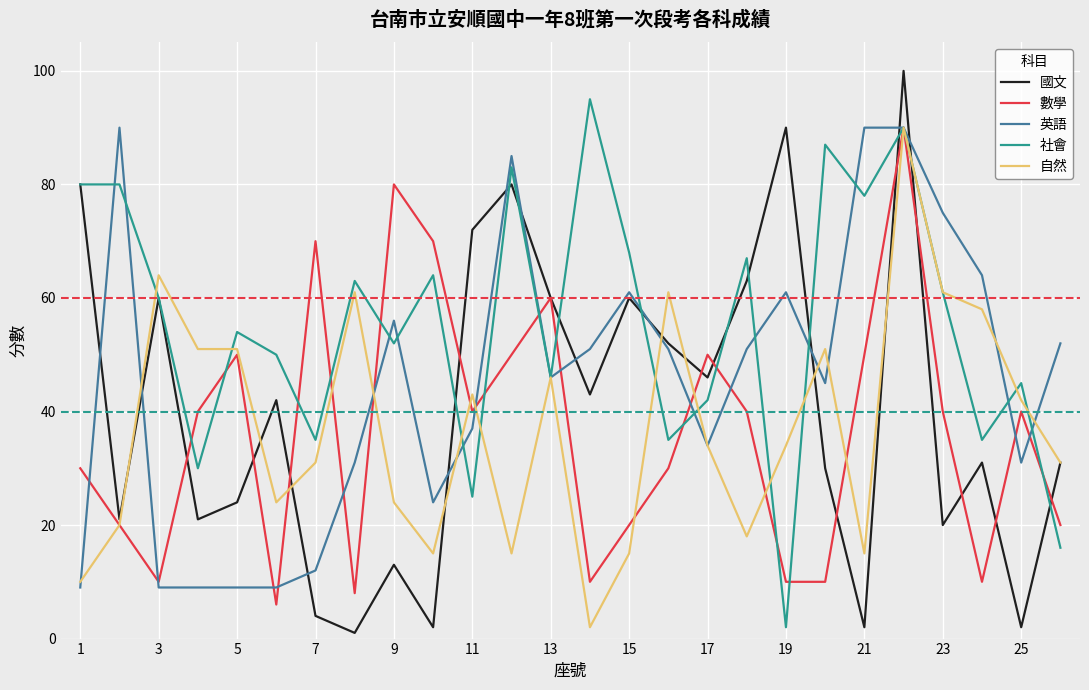

What is the minimum value for 數學?

6